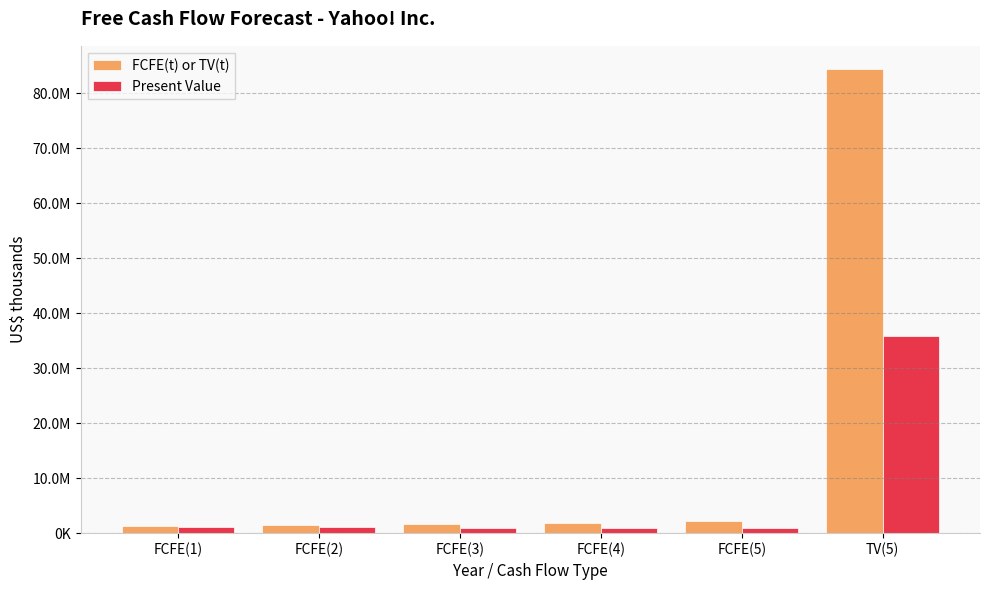

What is the total value across all series at TV(5)?

120197831